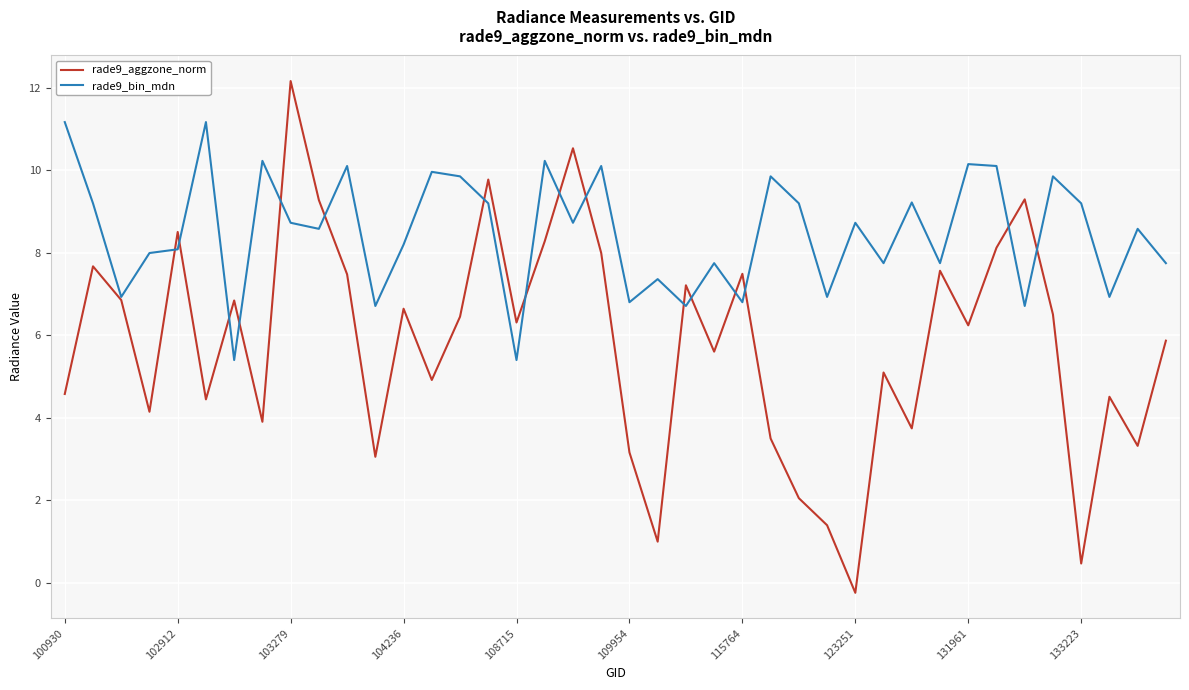

In rade9_bin_mdn, how many points are higher than both neighbors (excluding endpoints)?

14